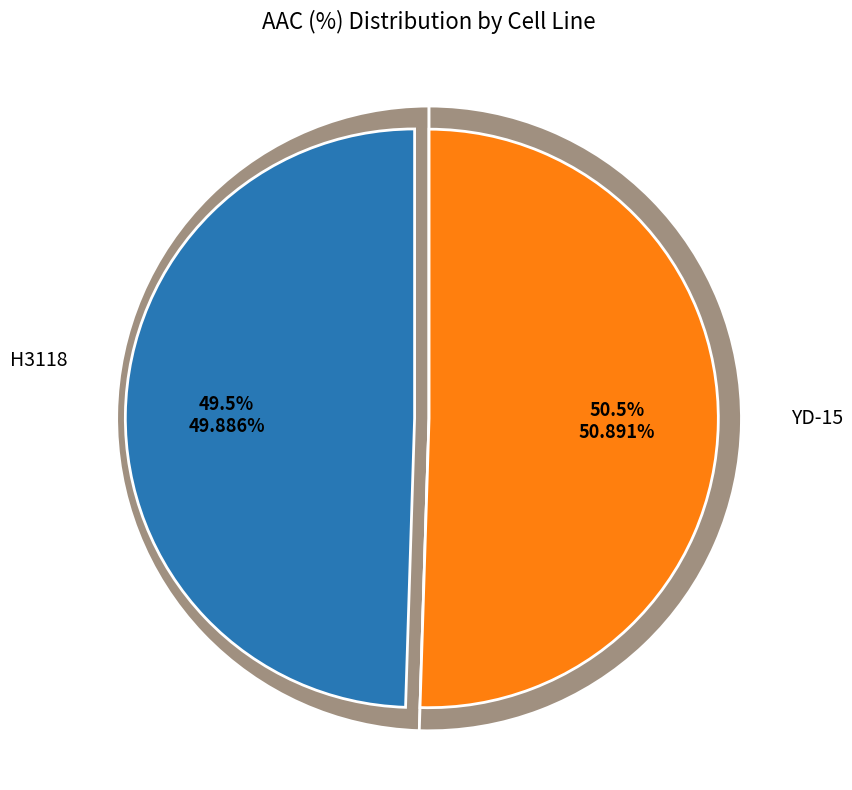

What percentage is the H3118 slice, to the nearest percent?

50%